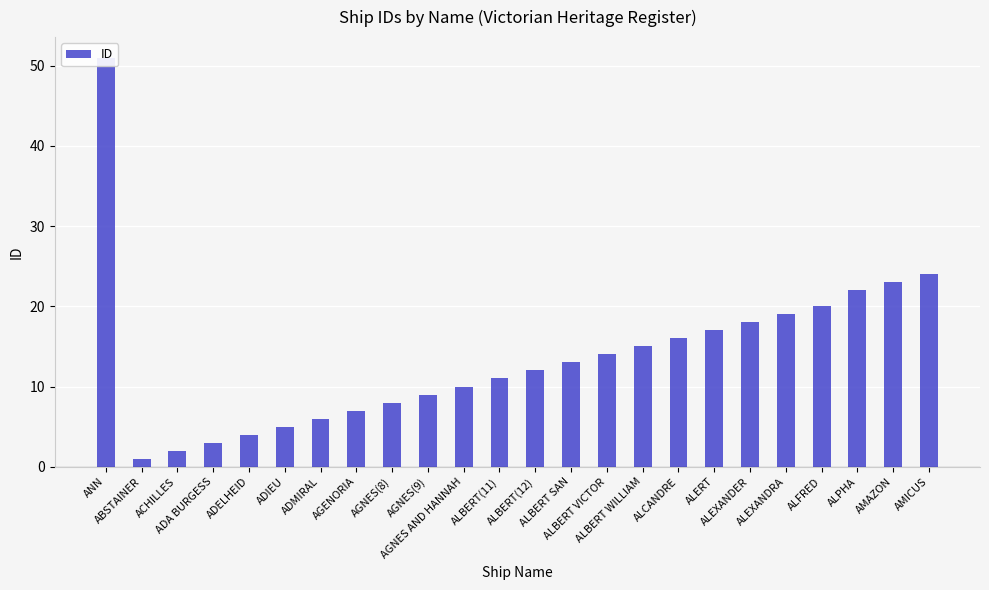

What value does the data have at ALFRED, to the nearest 5?

20